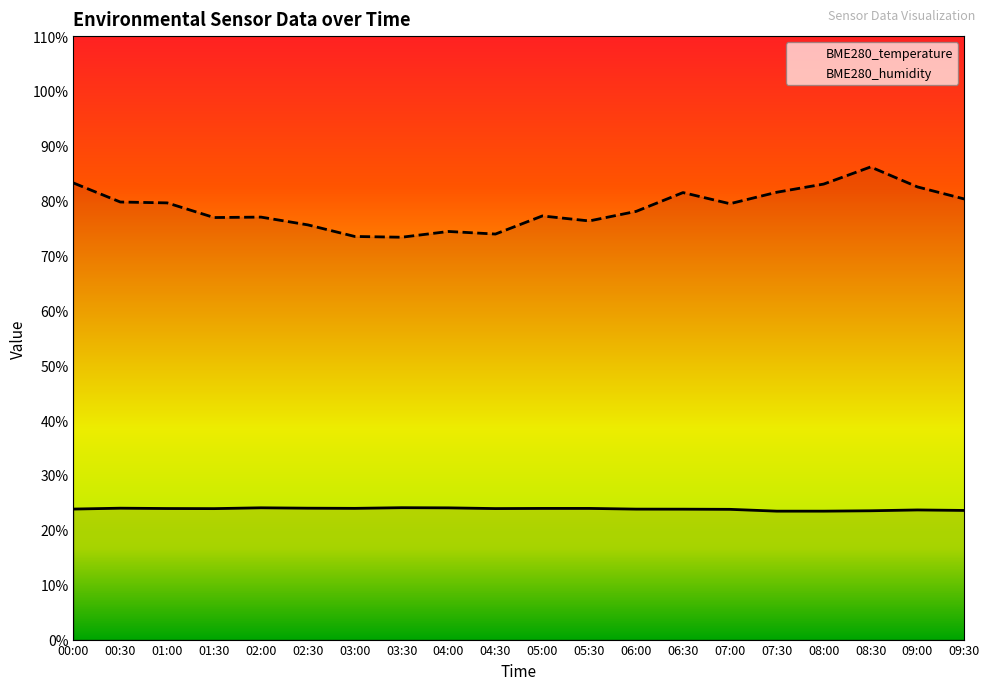

Is the value of BME280_humidity at 00:30 greater than the value of BME280_temperature at 09:30?

Yes